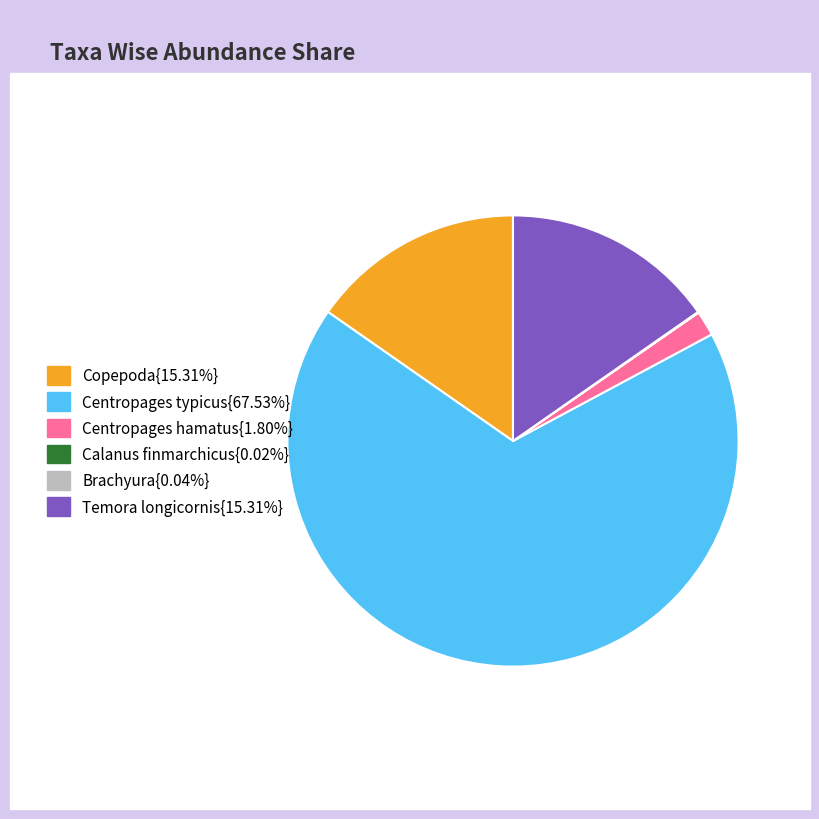

Is there any slice that represents more than half of the pie?

Yes